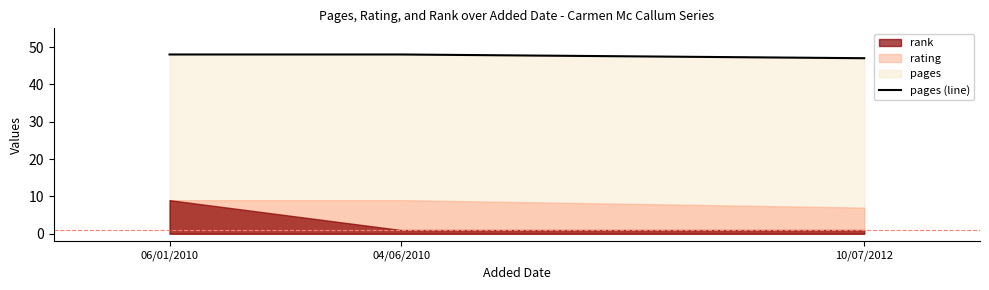

Does the chart have visible grid lines?

No